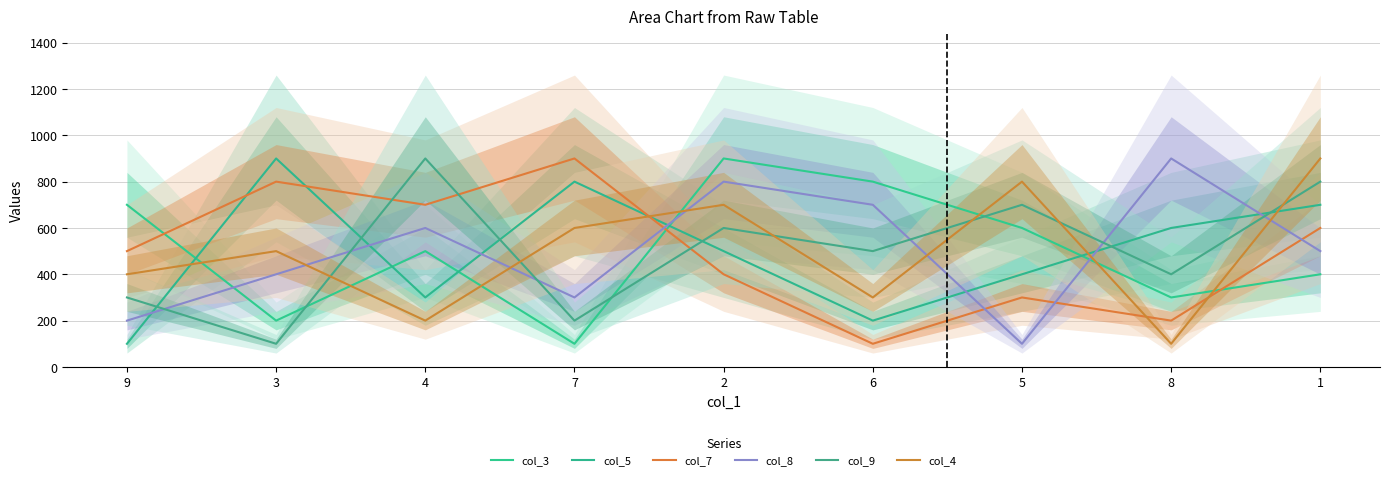

What is the label of the 1st point from the left?

9